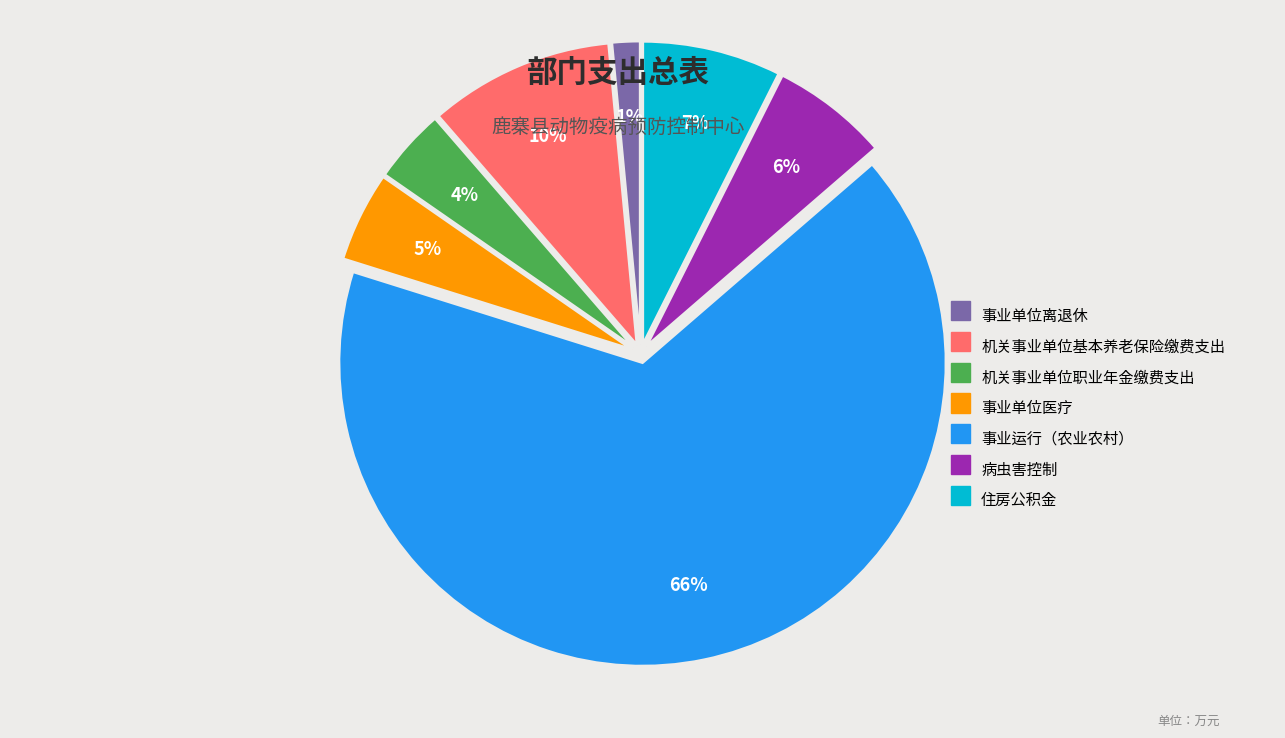

Between 事业运行（农业农村） and 住房公积金, which is larger?

事业运行（农业农村）